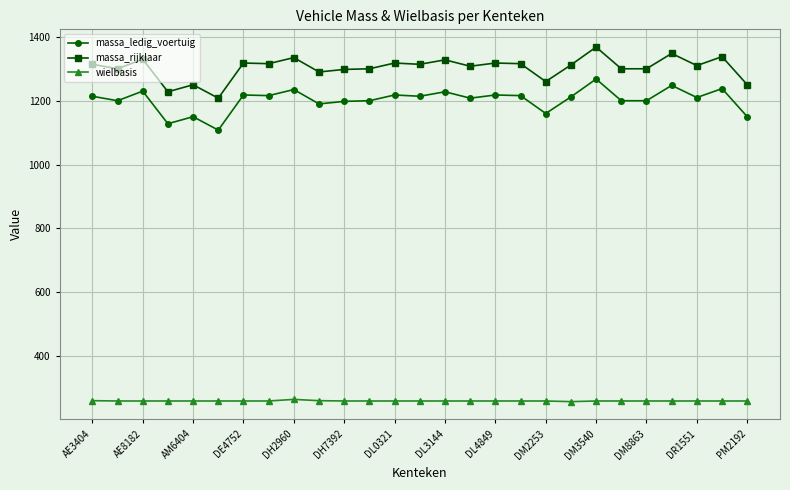

What is the value of the massa_ledig_voertuig point at the 4th from the left?

1128